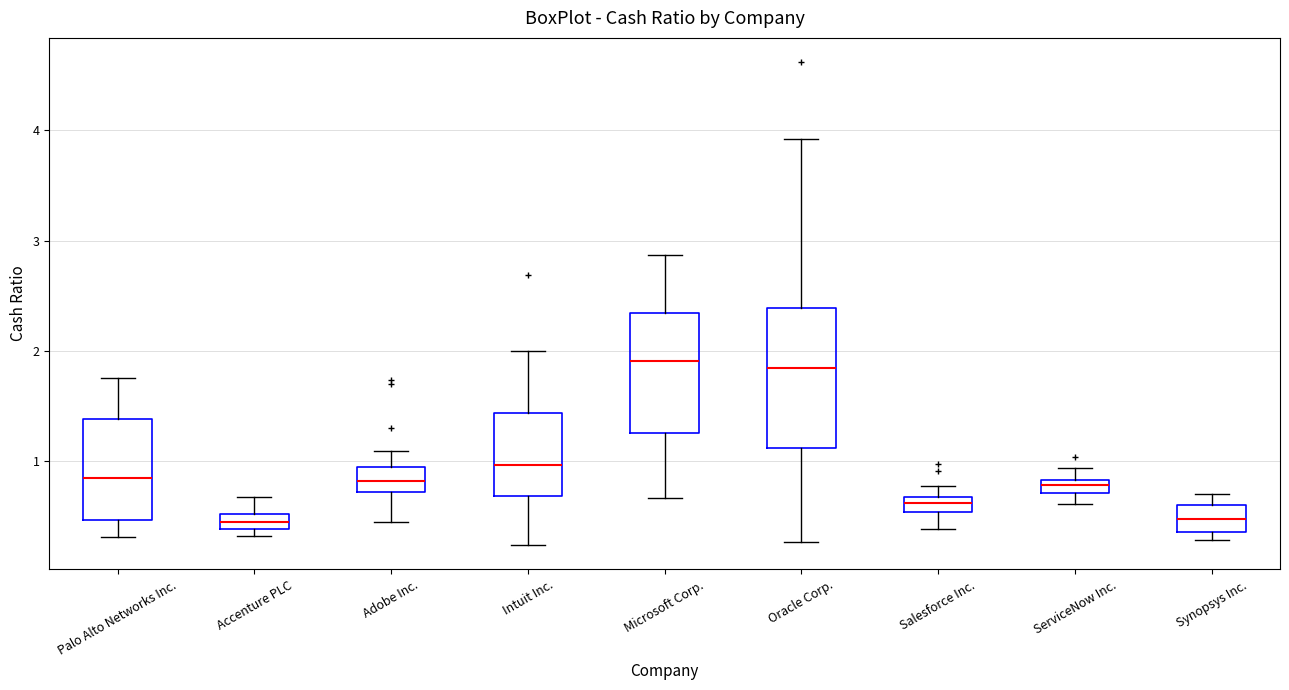

Where does the lower whisker of the box for Intuit Inc. end on the y-axis? The values are not printed on the chart, so give them approximately, as read against the axis.

0.2